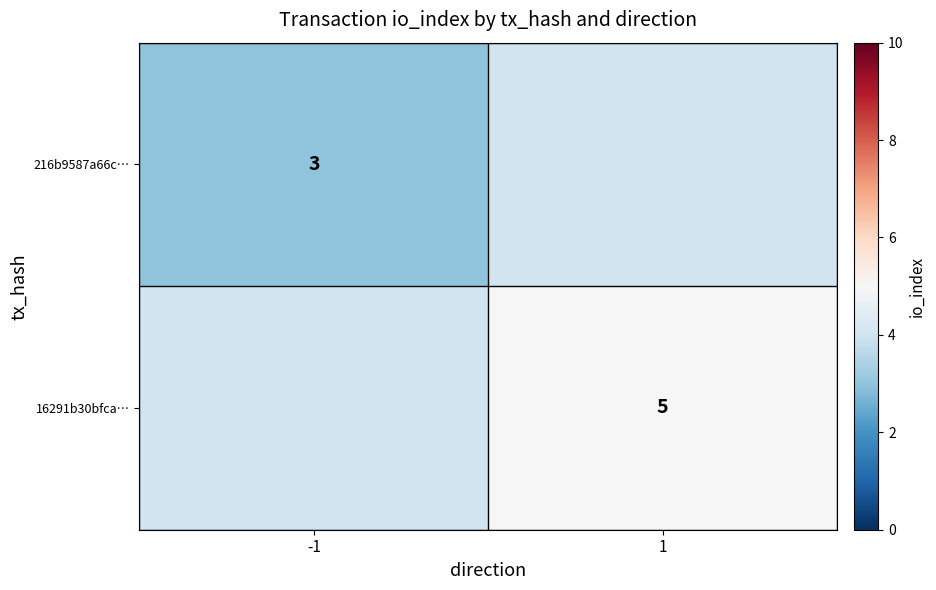

The value of 16291b30bfca… at 1 is 9. True or false?

False